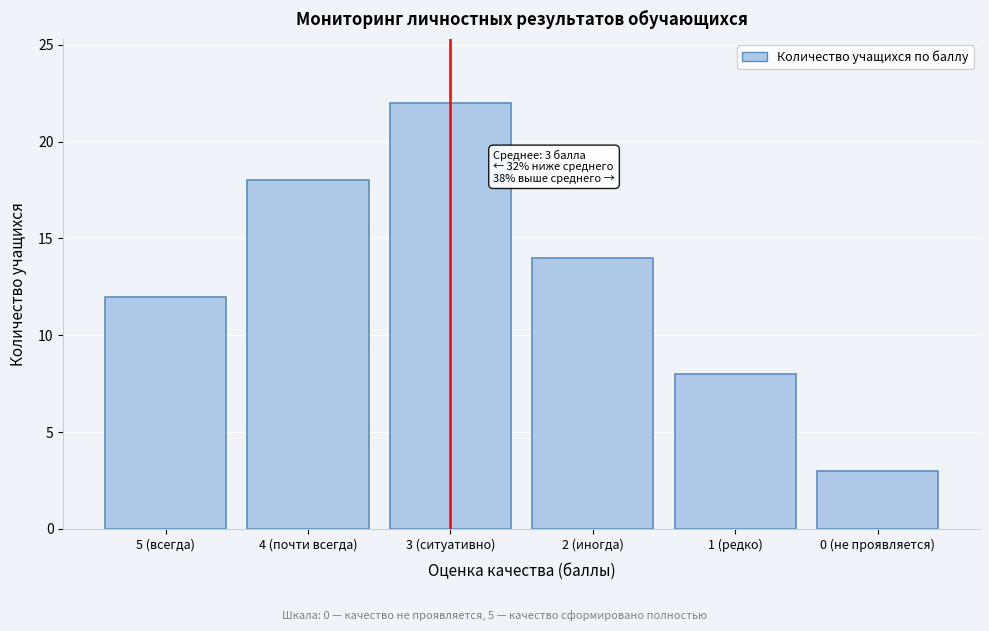

Reading left to right, what are all the values shown in this chart?

5 (всегда)=12	4 (почти всегда)=18	3 (ситуативно)=22	2 (иногда)=14	1 (редко)=8	0 (не проявляется)=3